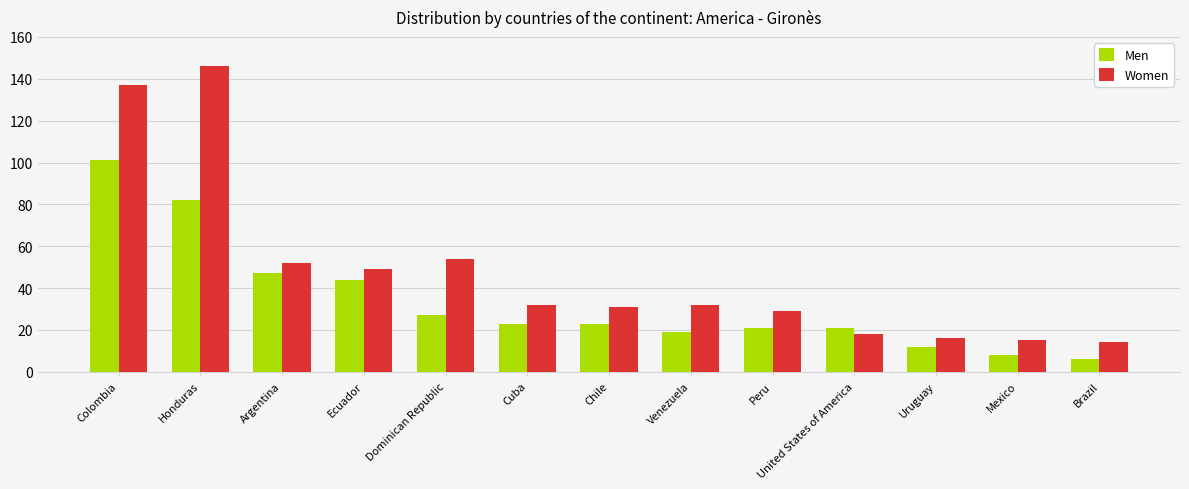

At which category is the sum across all series the highest?

Colombia